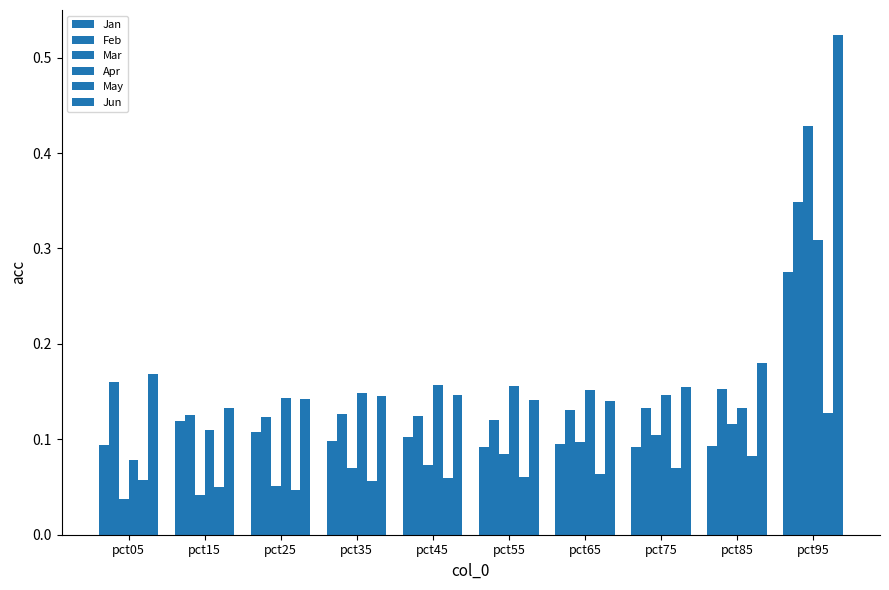

How many groups of bars are there?

10